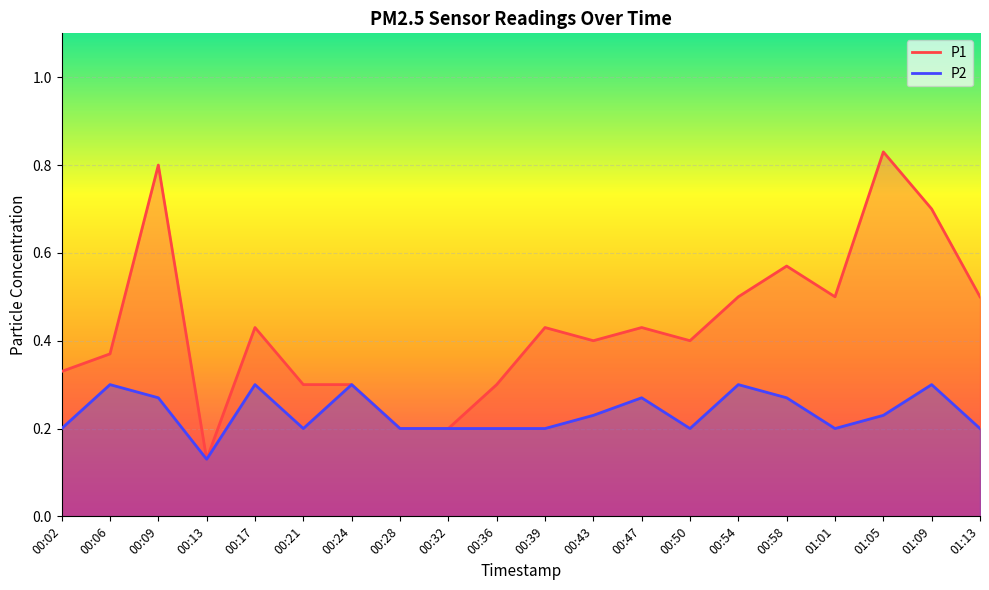

How many lines are shown in the chart?

2